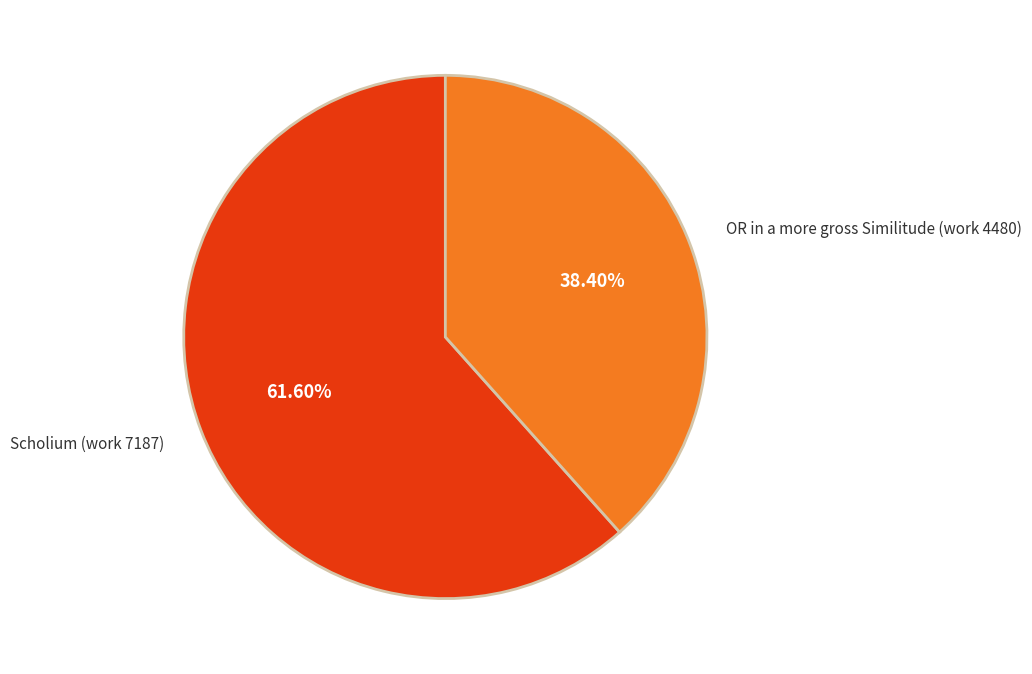

To the nearest percent, what is the combined percentage of OR in a more gross Similitude (work 4480) and Scholium (work 7187)?

100%